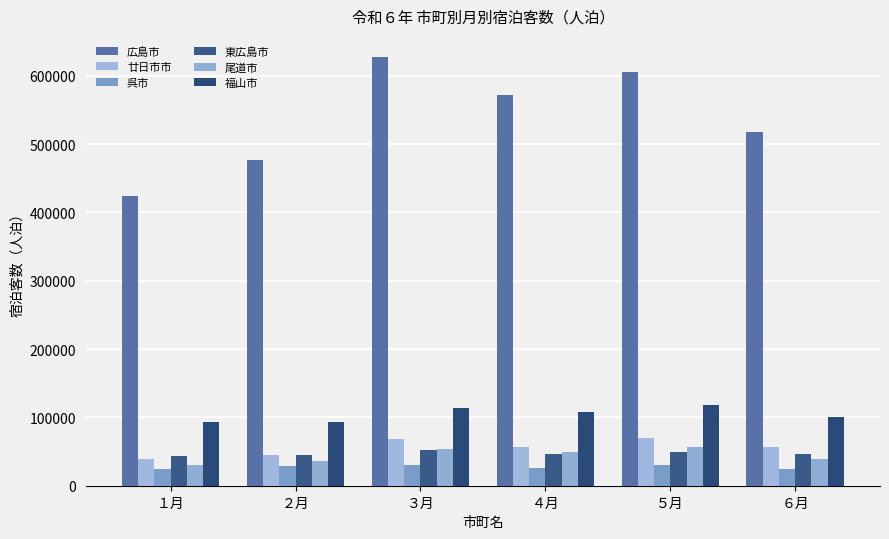

Count the number of categories in the chart.

6